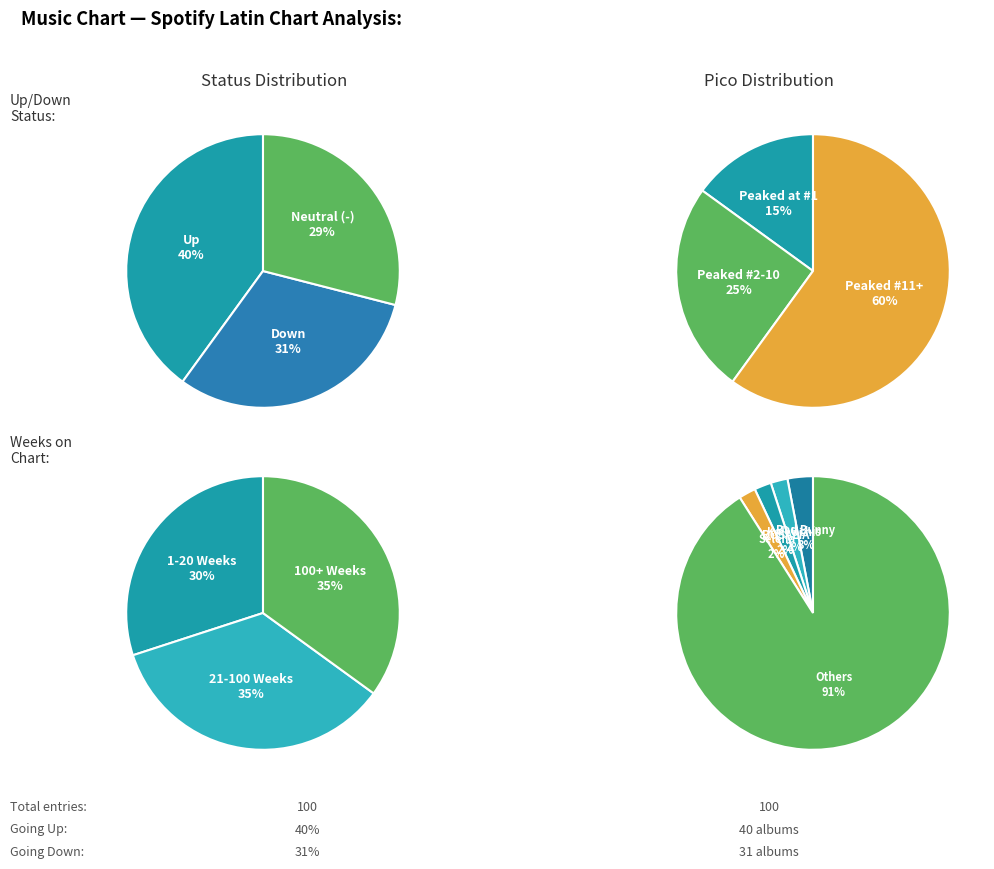

To the nearest percent, what is the average slice percentage?

33%